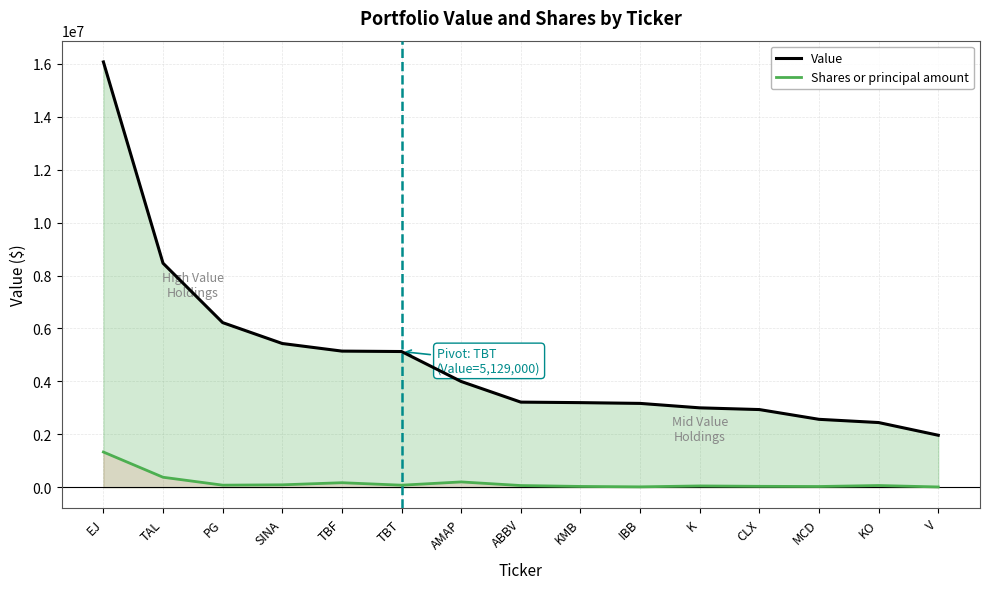

Where is Value nearest to the value 9020500?

TAL